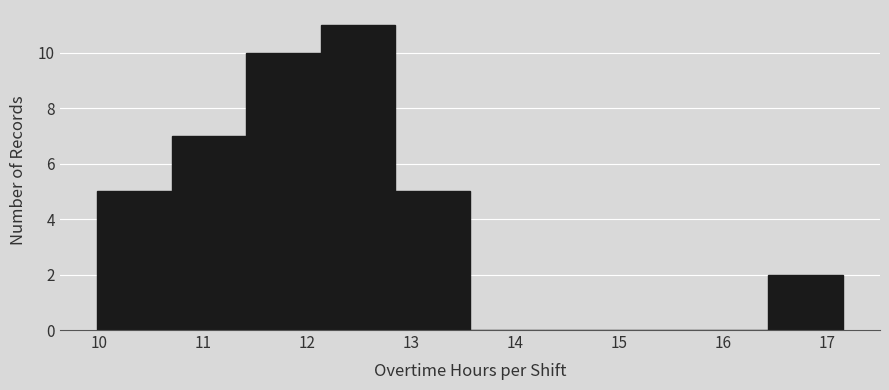

Reading left to right, list every bar in this chart as the range it spans on the x-axis followed by its height. Neither the bar edges nor the heights are printed on the chart, so give them approximately, as read against the axes.

10.0 to 10.7: 5
10.7 to 11.4: 7
11.4 to 12.1: 10
12.1 to 12.8: 11
12.8 to 13.6: 5
13.6 to 14.3: 0
14.3 to 15.0: 0
15.0 to 15.7: 0
15.7 to 16.4: 0
16.4 to 17.2: 2